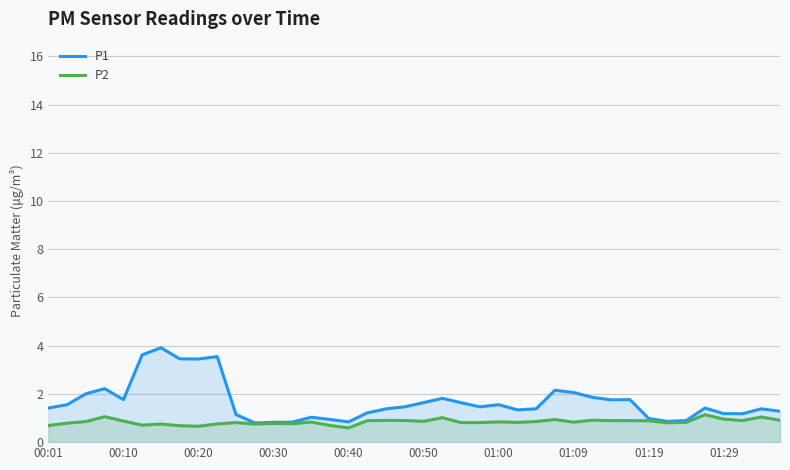

List the series in order of their peak value, highest first.

P1, P2